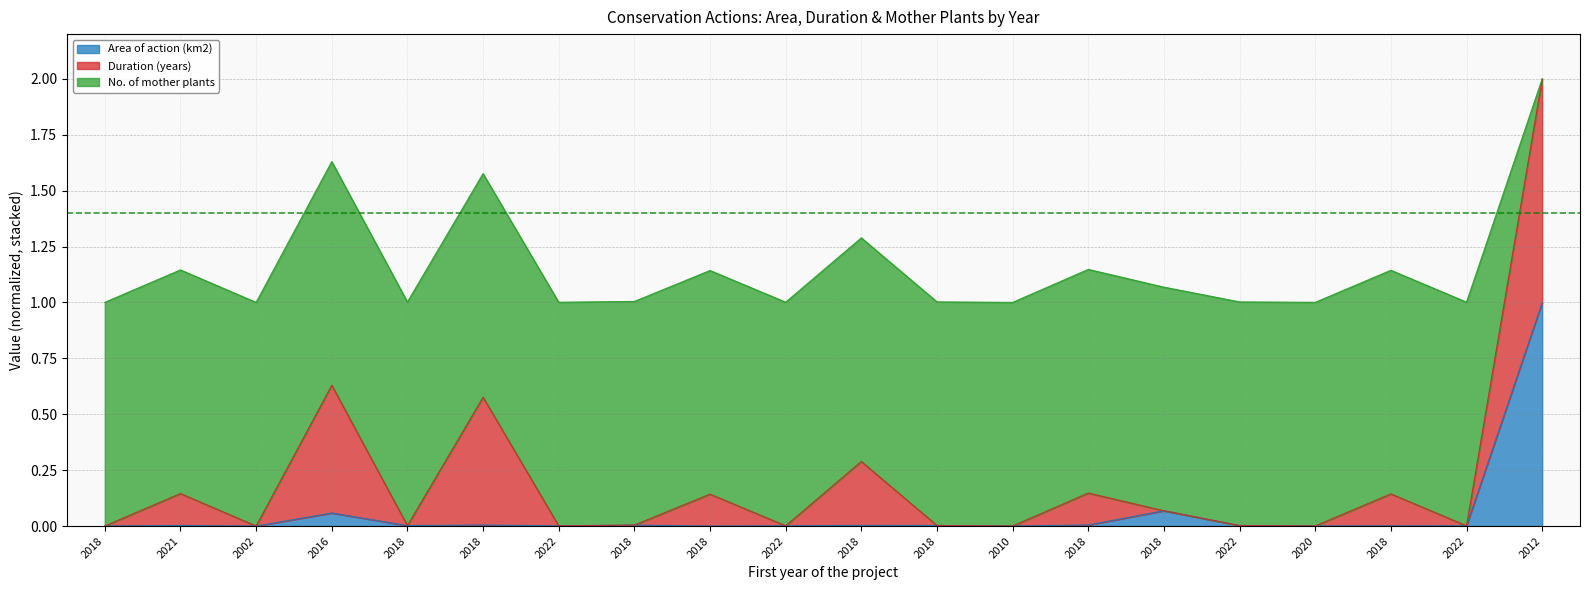

The Area of action (km2) series shows 0.1 at 2016. True or false?

False